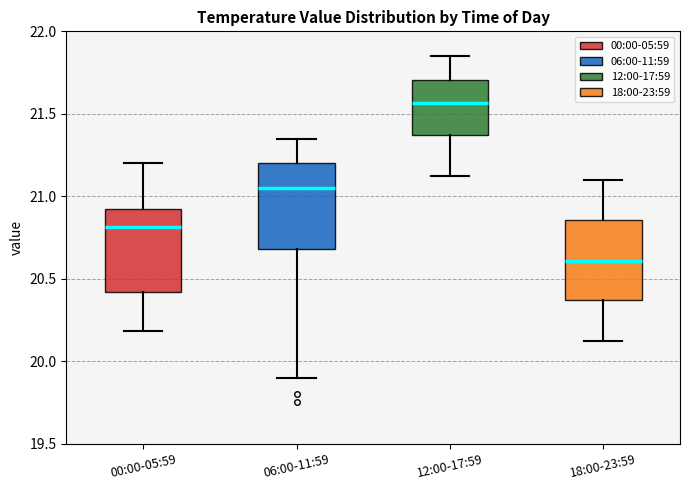

Where is the upper edge of the box for 18:00-23:59 on the y-axis? The values are not printed on the chart, so give them approximately, as read against the axis.

20.85